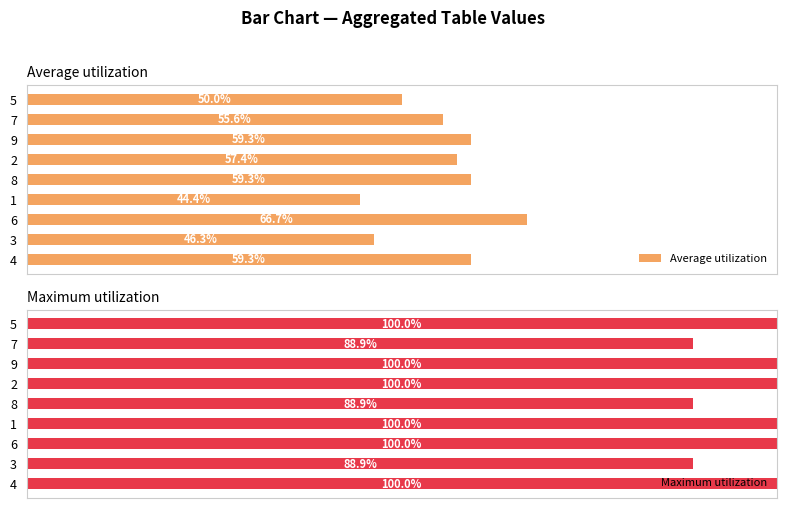

What value does the Average utilization series have at 7?

55.6